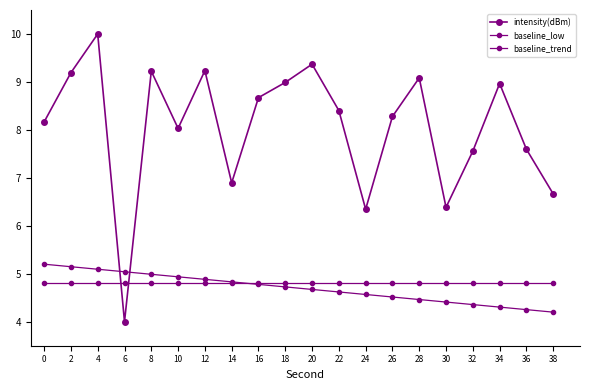

True or false: intensity(dBm) has a value of 14.7 at 16.

False